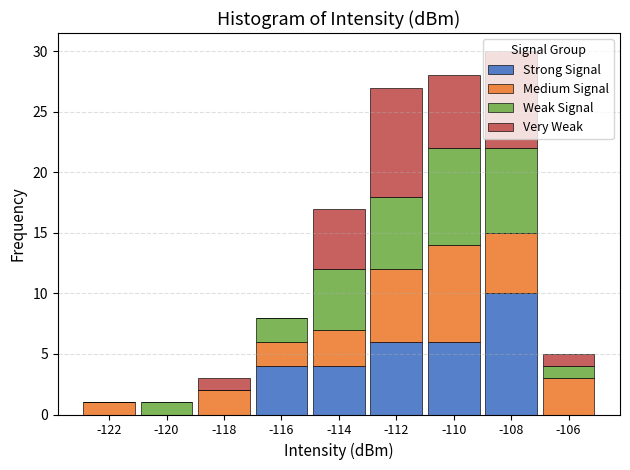

True or false: Strong Signal has a value of 4 at -116.

True